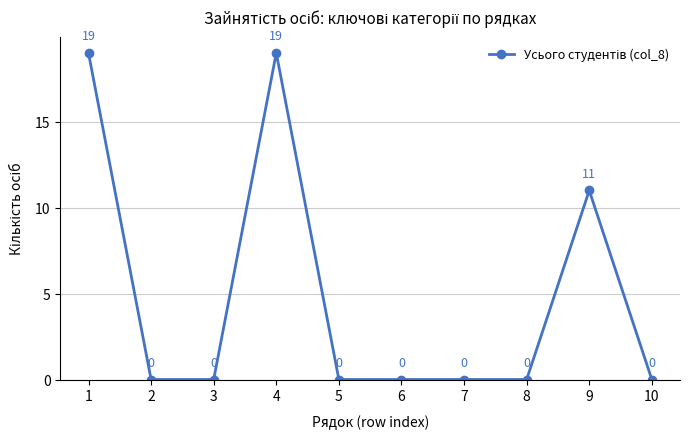

What is the difference between the maximum and second lowest values?

19